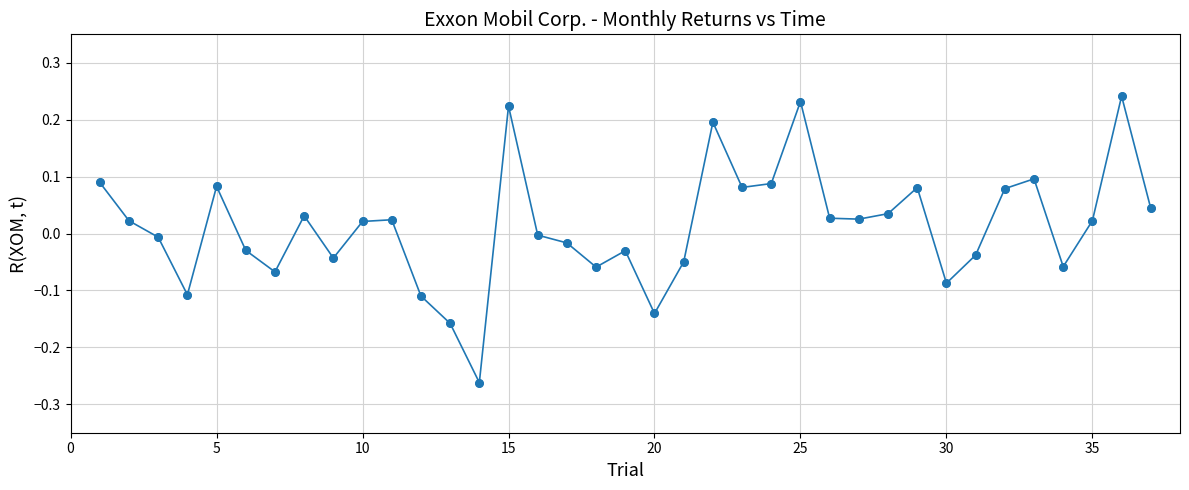

What is the difference between the maximum and second lowest values?

0.4